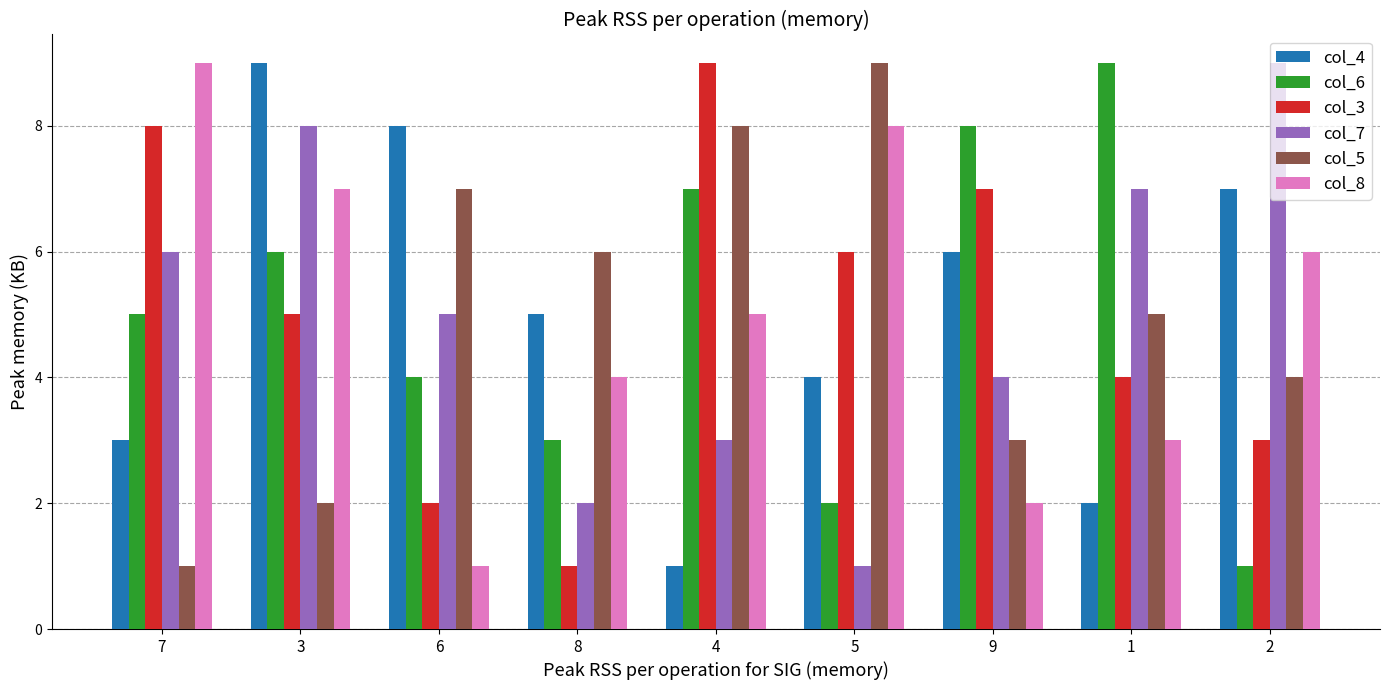

Which series changed the most between 8 and 9?

col_3